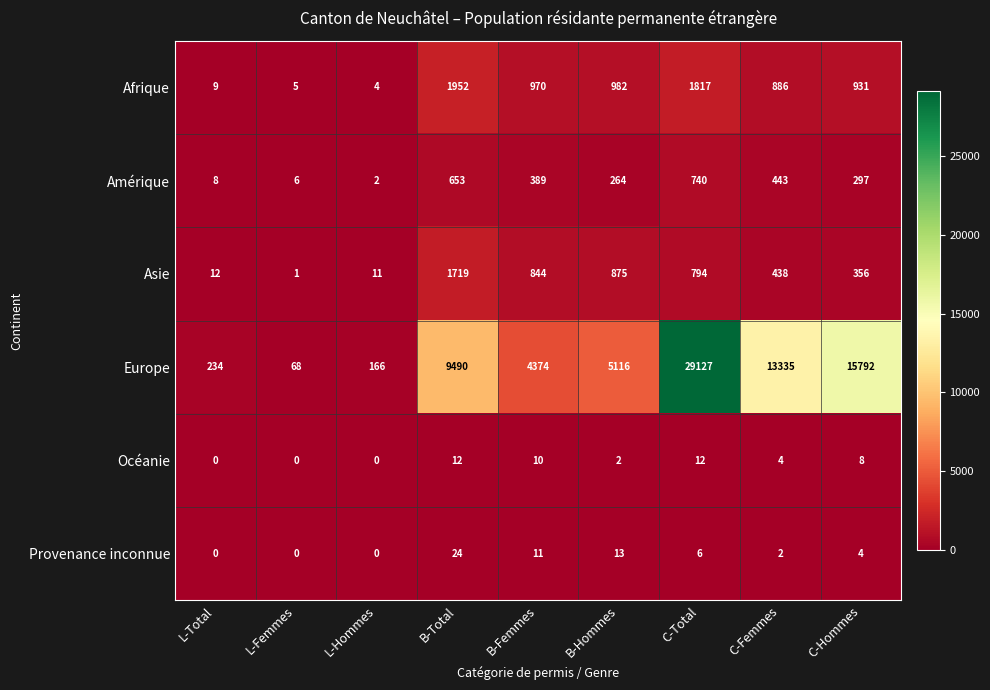

Count the number of data series in this chart.

6